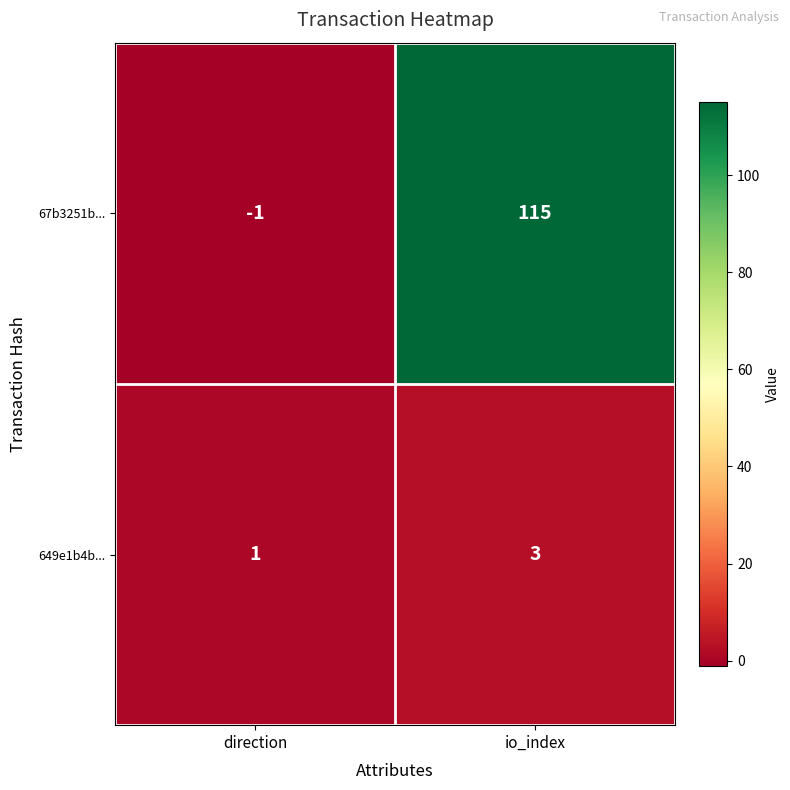

What is the difference between the highest and lowest values at direction?

2